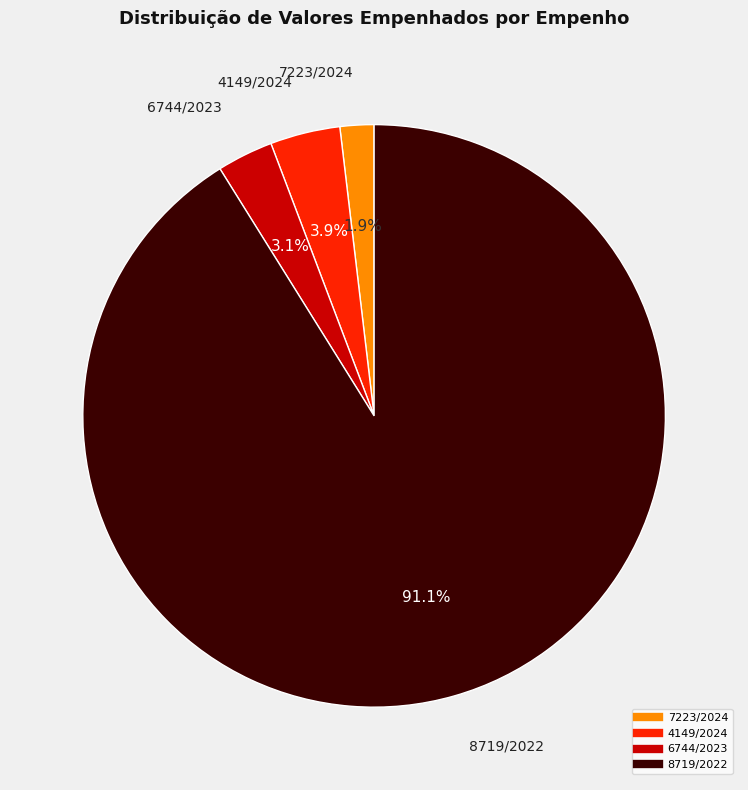

Rank the categories by value from highest to lowest.

8719/2022, 4149/2024, 6744/2023, 7223/2024